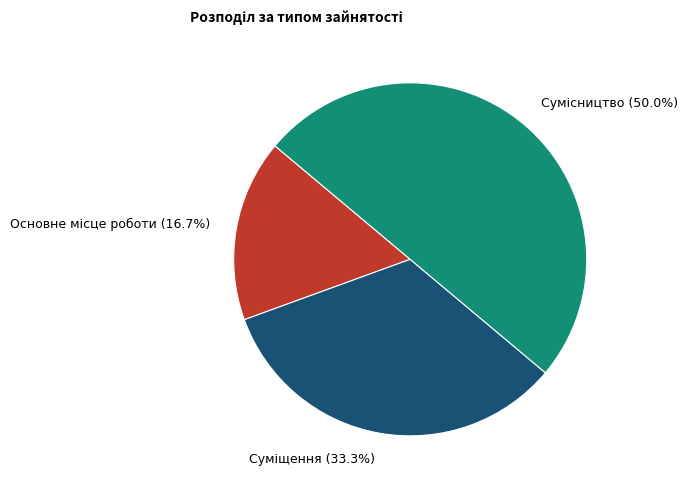

How many slices are in this pie chart?

3